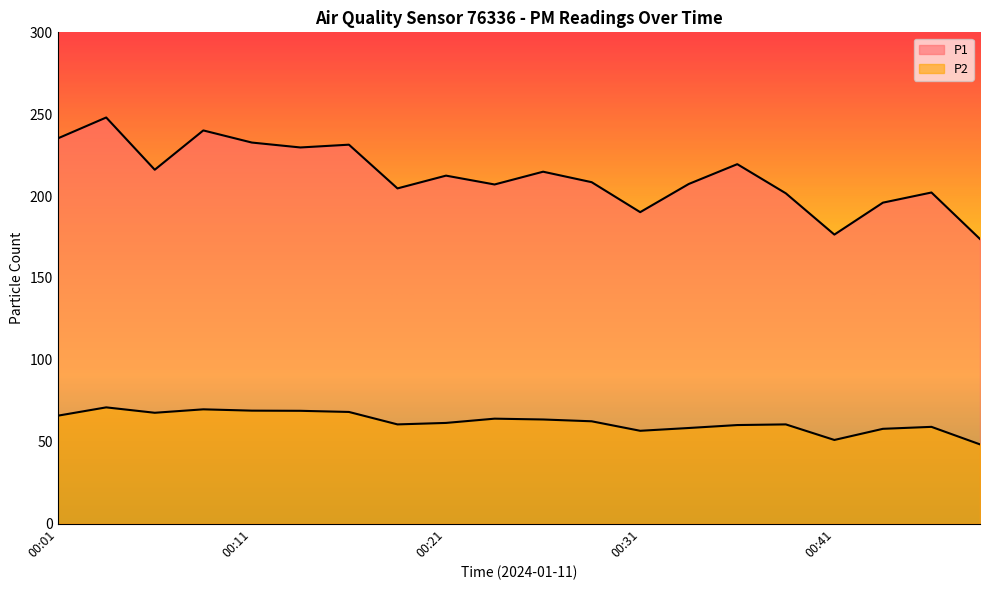

Is it true that P2 equals 26.5 at 00:11?

False